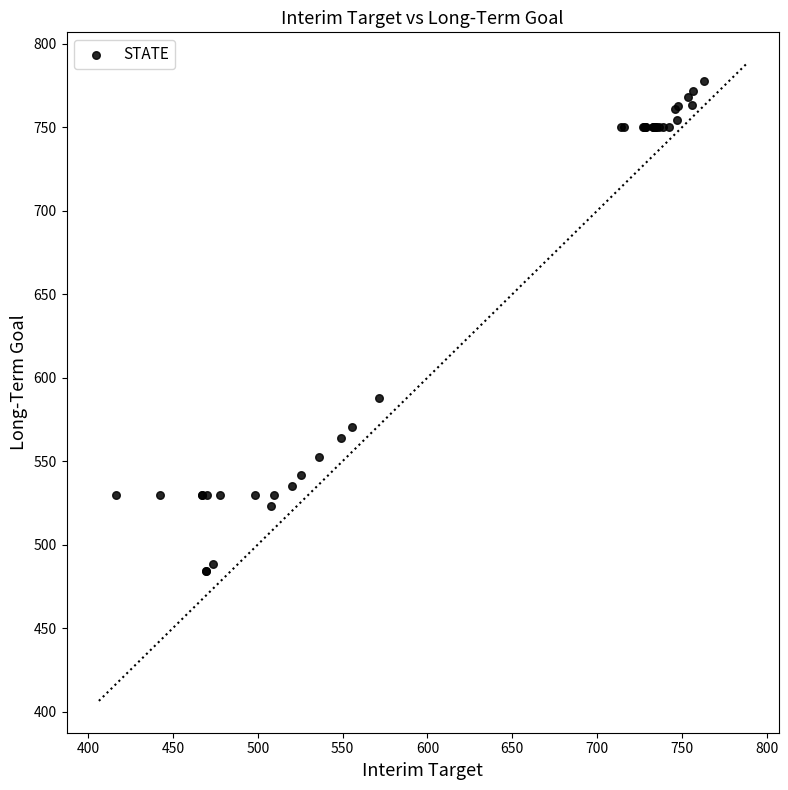

What Y value in the scatter plot is closest to 631?

587.7